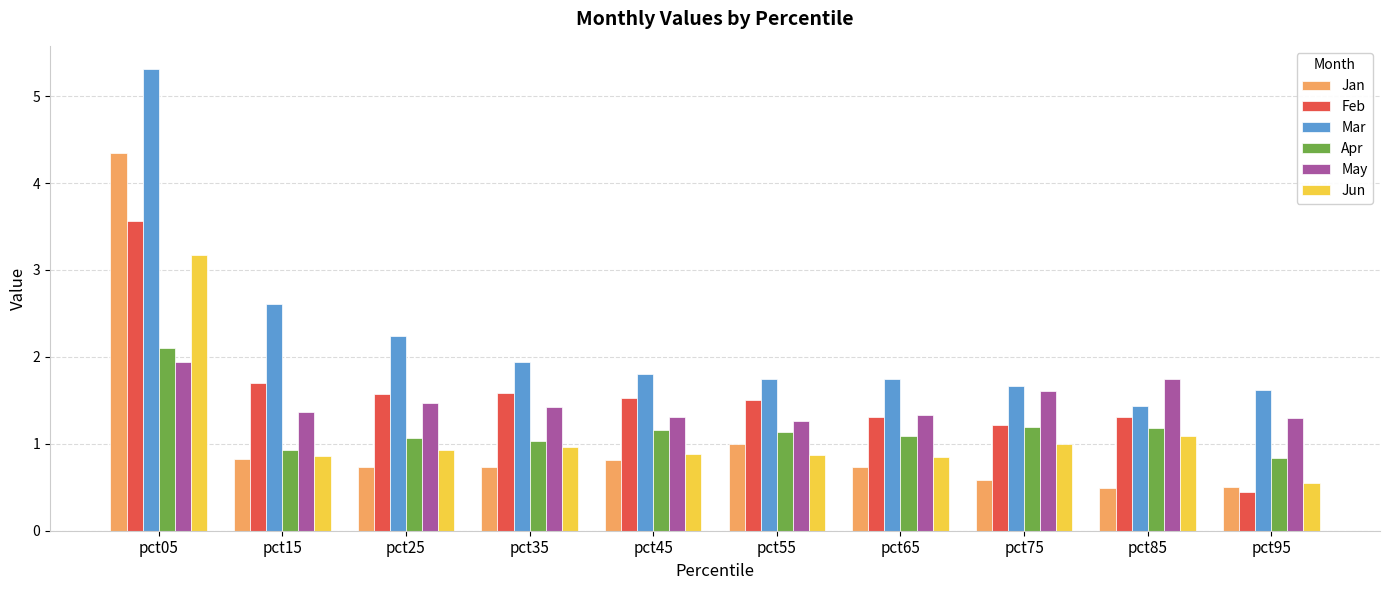

Is it true that May equals 0.6 at pct45?

False